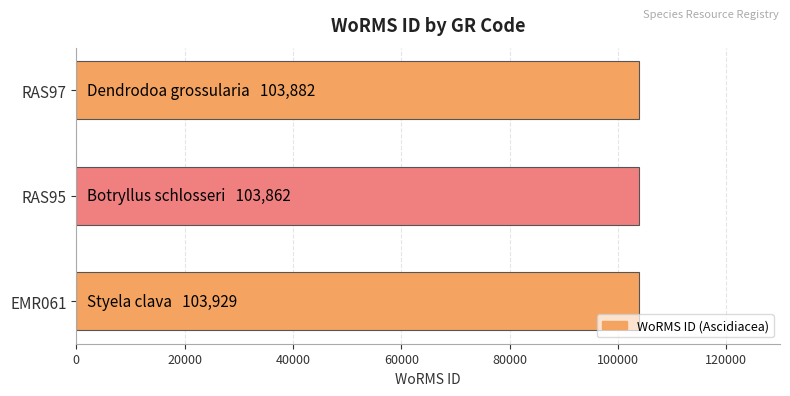

What is the difference between the maximum and minimum values?

67